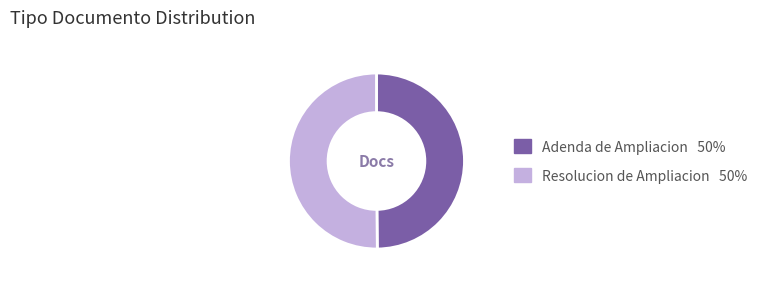

Do Resolucion de Ampliacion and Adenda de Ampliacion together represent more than half of the pie?

Yes